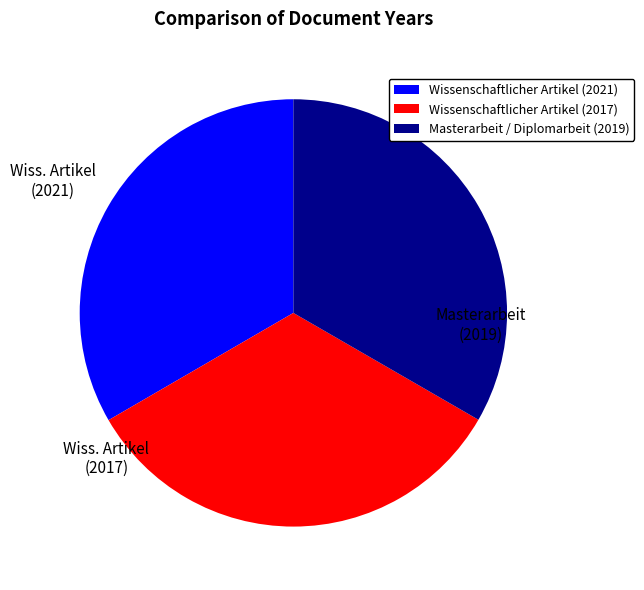

Is Masterarbeit / Diplomarbeit (2019) the majority of the pie?

No